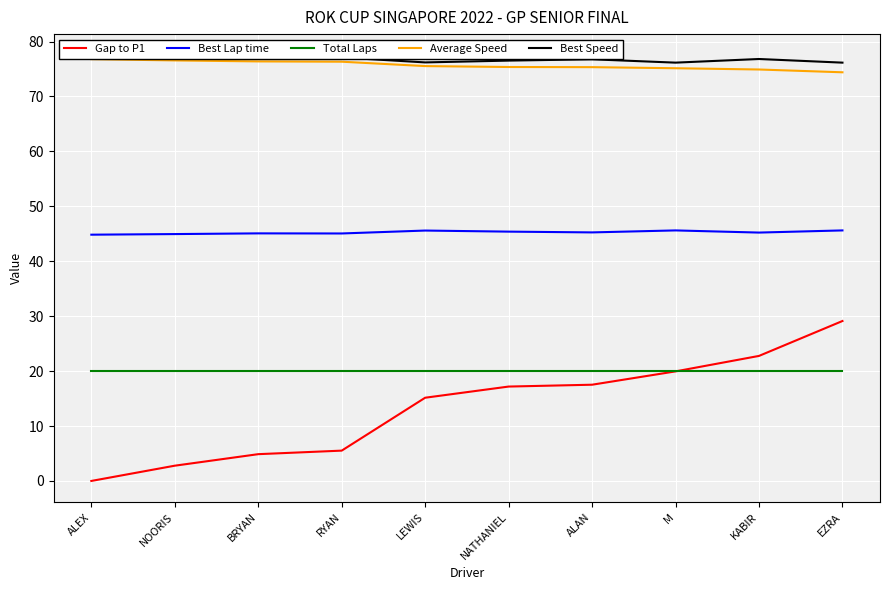

Which series has the largest total across all categories?

Best Speed